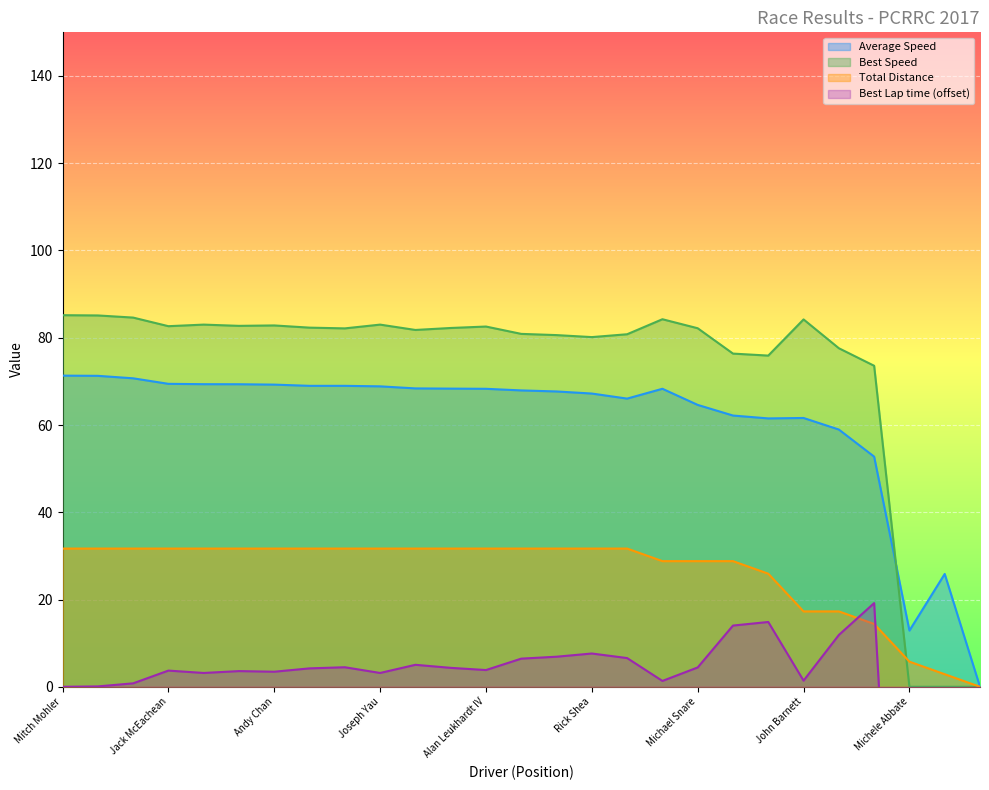

True or false: Average Speed and Best Speed cross at least once.

True